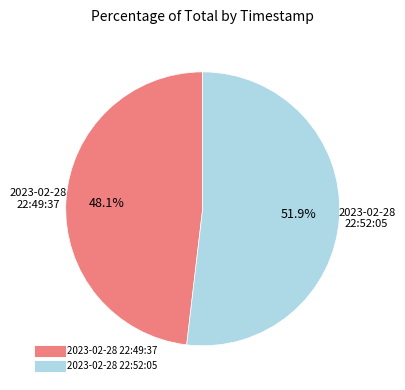

Is there a majority slice in this chart?

Yes